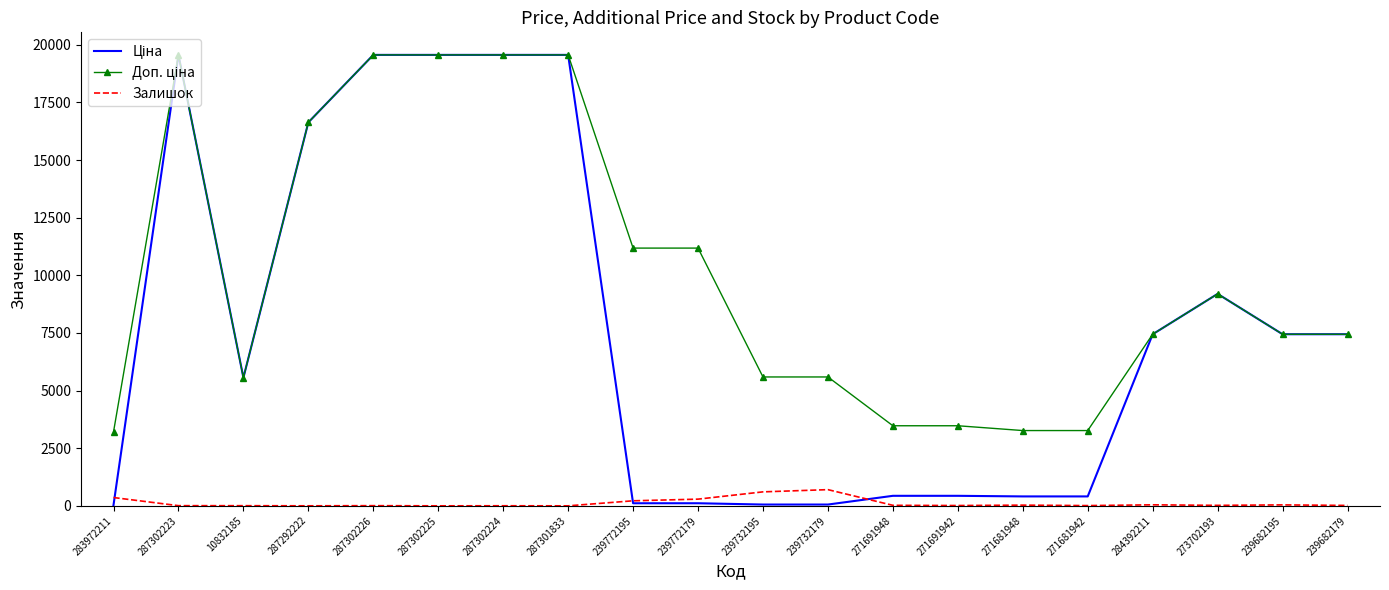

What is the total value across all series at 287301833?

39129.8